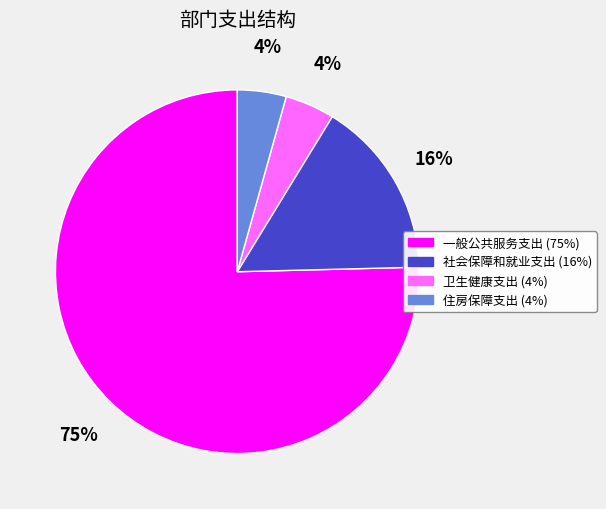

Combined, do 社会保障和就业支出 and 一般公共服务支出 account for over 50%?

Yes